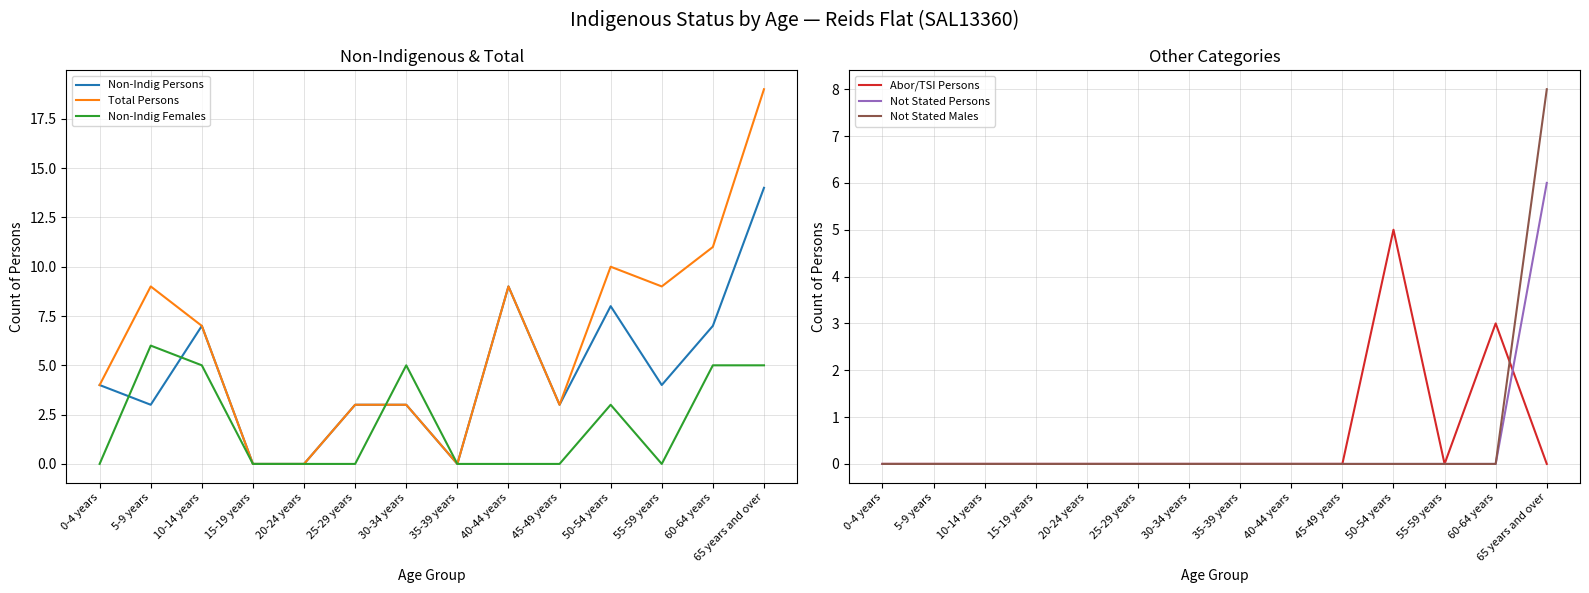

Does the chart have visible grid lines?

Yes